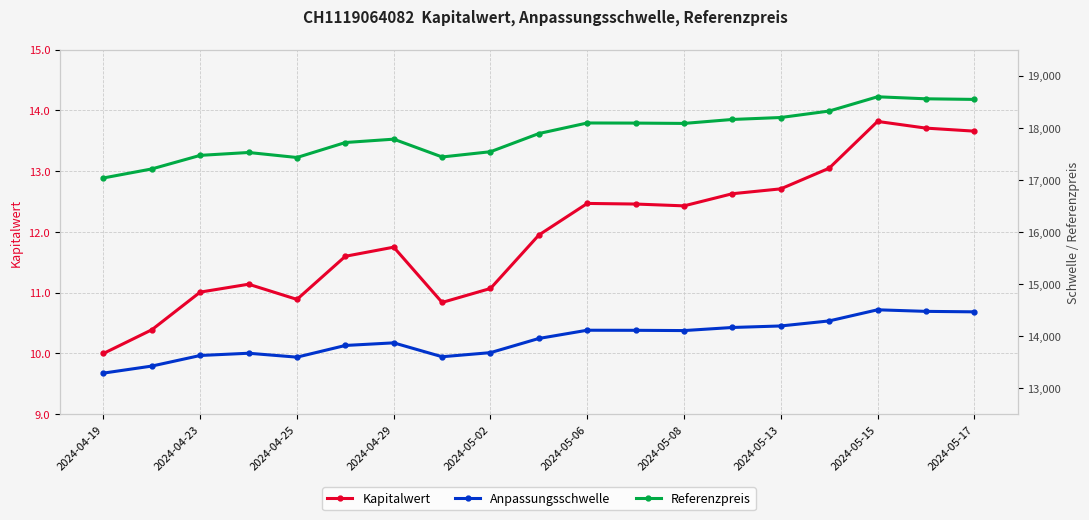

The Anpassungsschwelle series shows 14291.8 at 15. True or false?

True